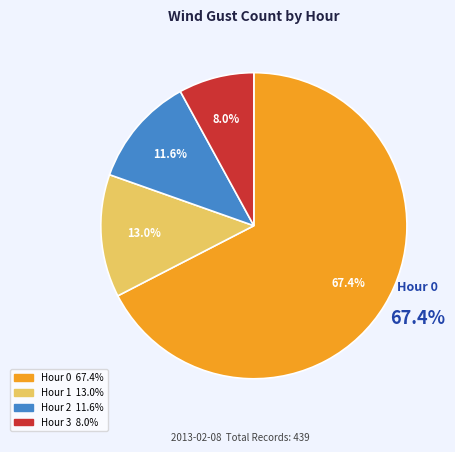

Combined, do Hour 0 and Hour 3 account for over 50%?

Yes